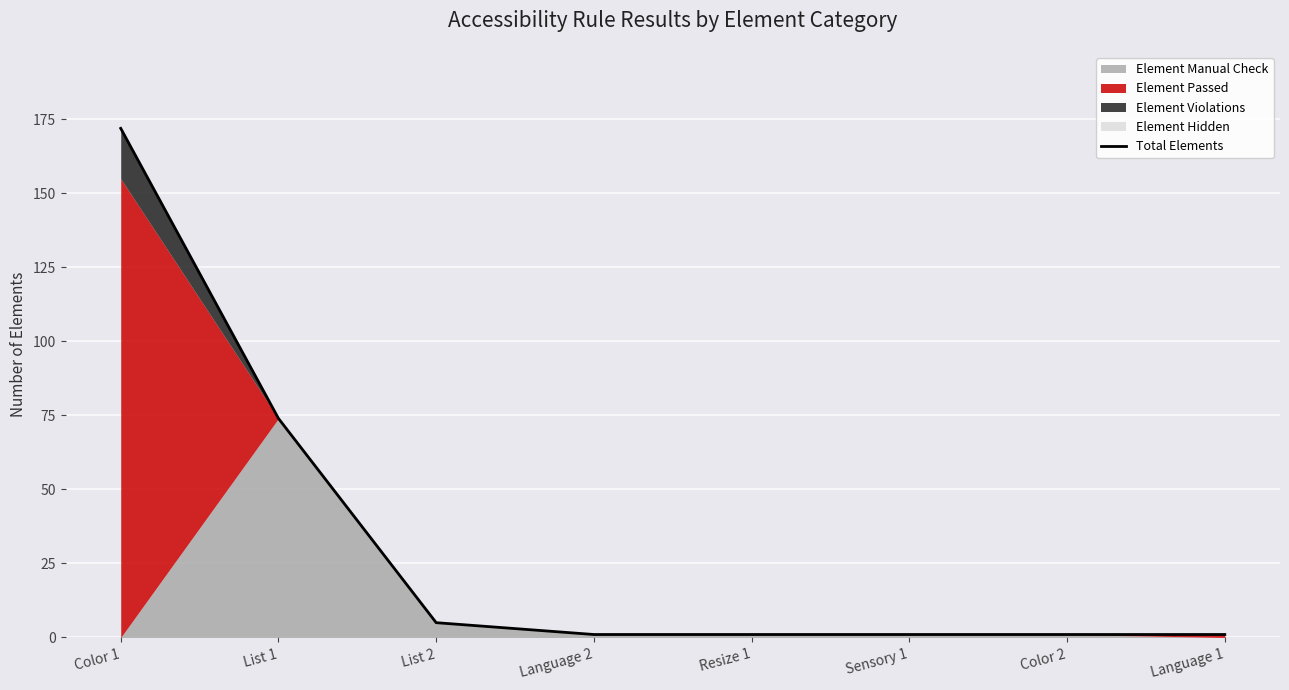

True or false: there are more than 1 points higher than both neighbors.

False